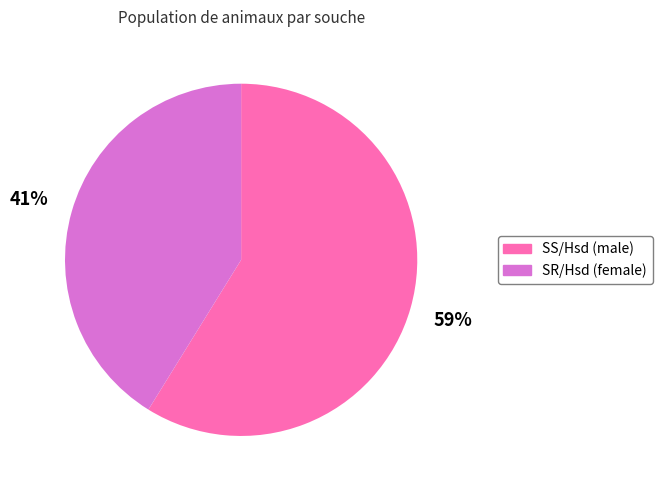

Combined, do SS/Hsd (male) and SR/Hsd (female) account for over 50%?

Yes